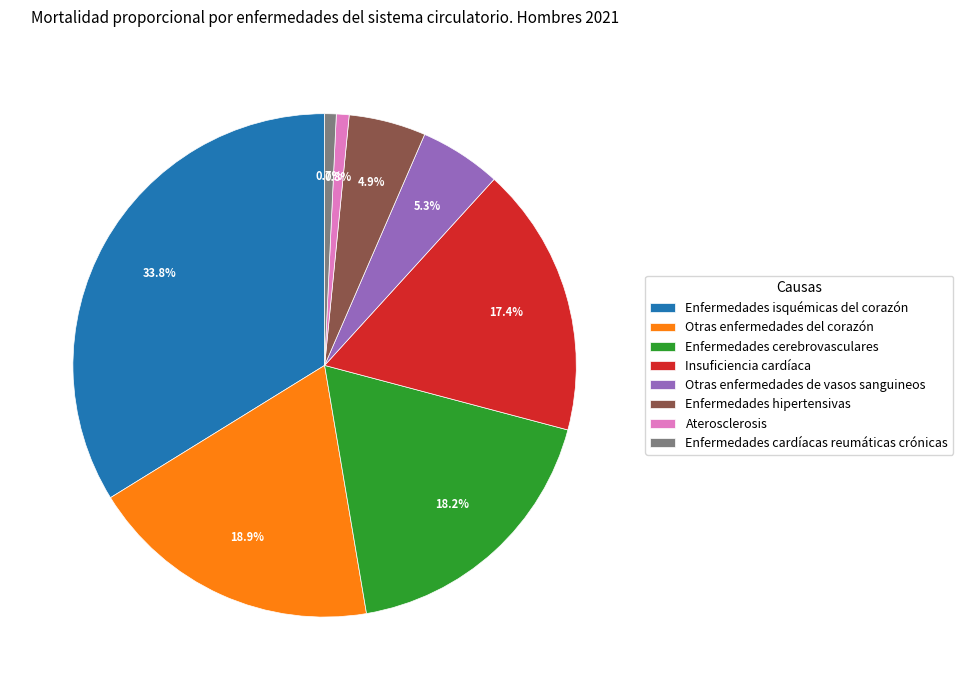

Which category has the biggest portion of the pie?

Enfermedades isquémicas del corazón